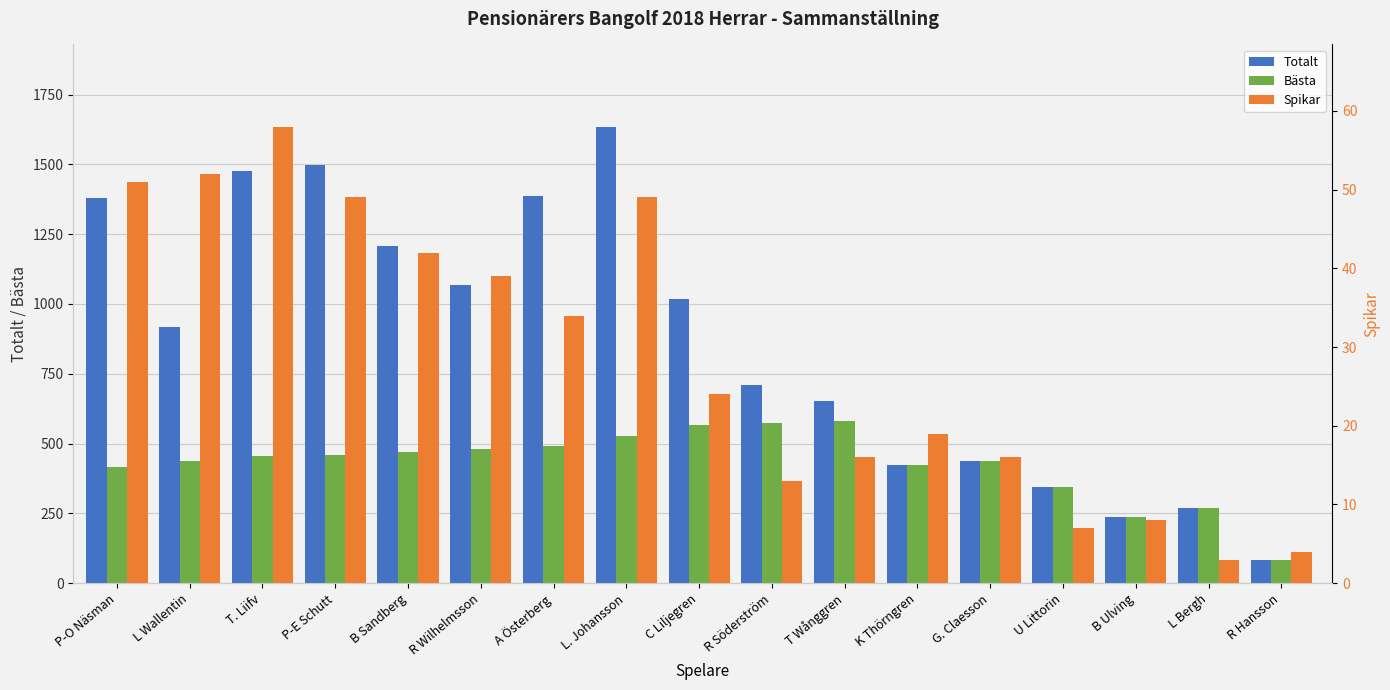

At which category does the chart reach its minimum across all series?

L Bergh